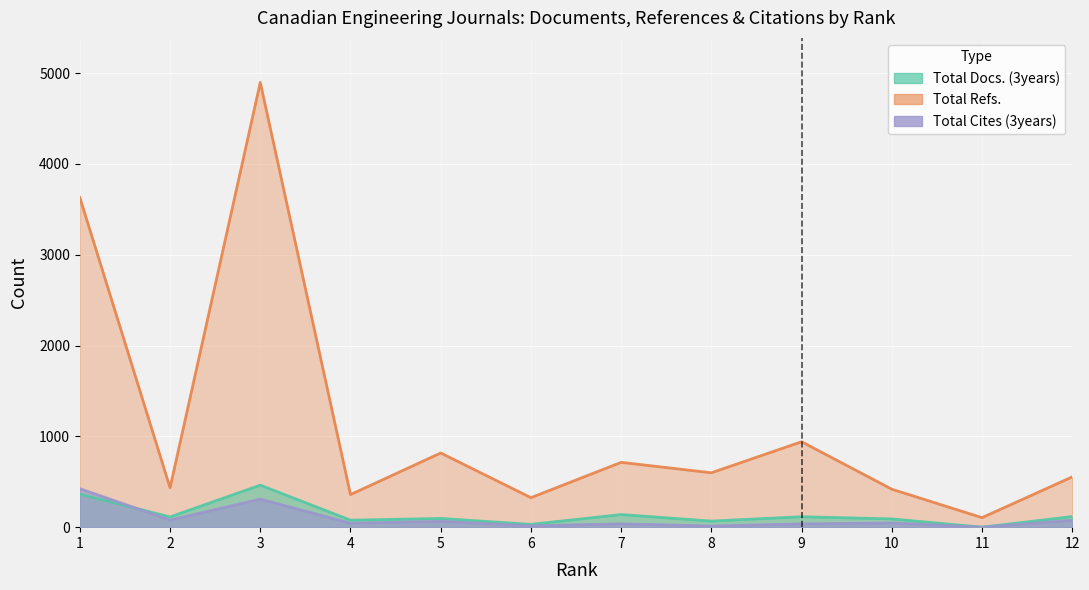

In Total Cites (3years), how many points are lower than both neighbors (excluding endpoints)?

5